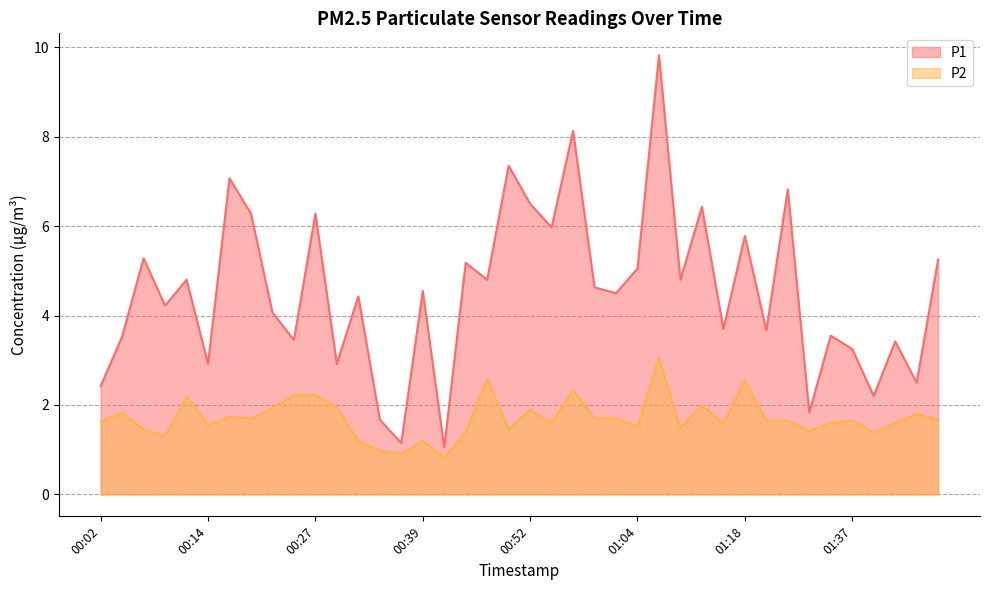

How many data points in P2 are above 1?

37